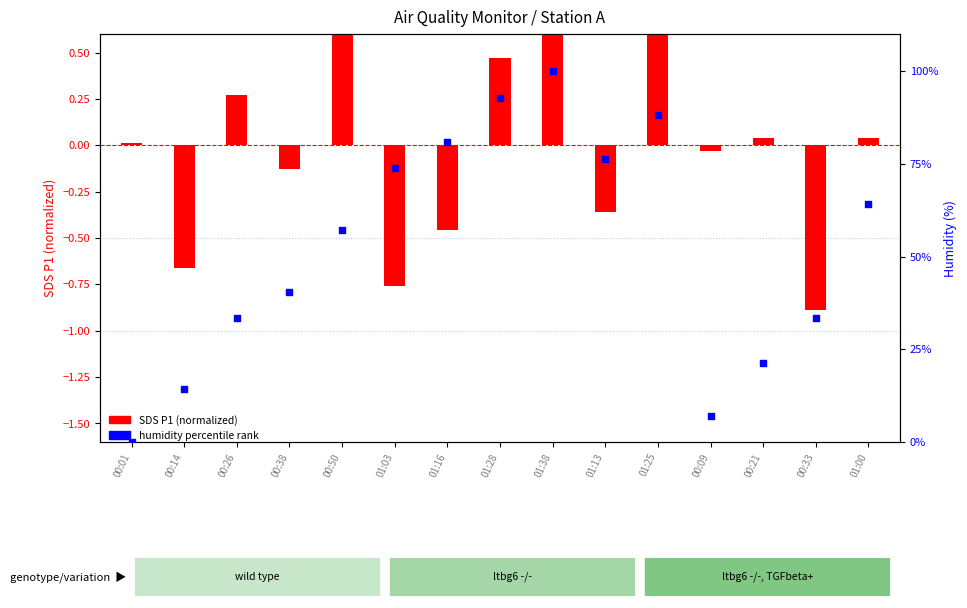

Between 00:14 and 00:21, which is larger?

00:21